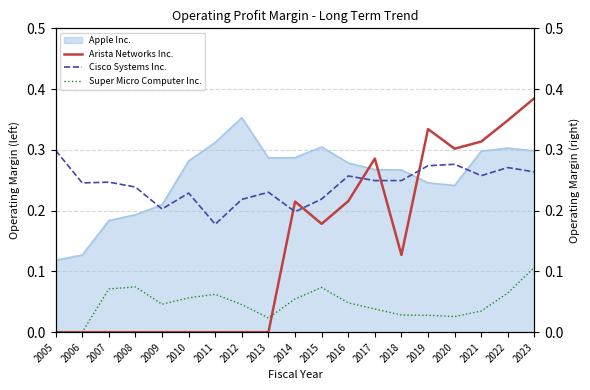

Is it true that Arista Networks Inc. equals 0.2 at 2016?

True